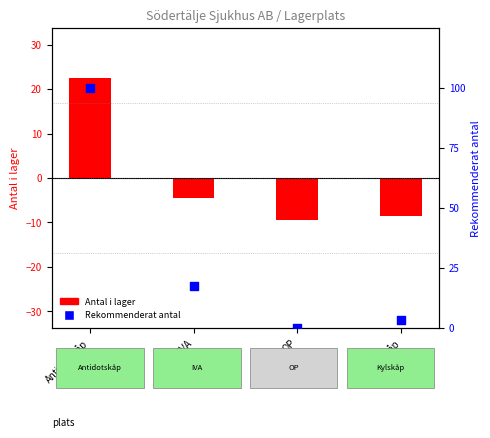

What are all the series names shown in the legend?

Antal i lager, Rekommenderat antal